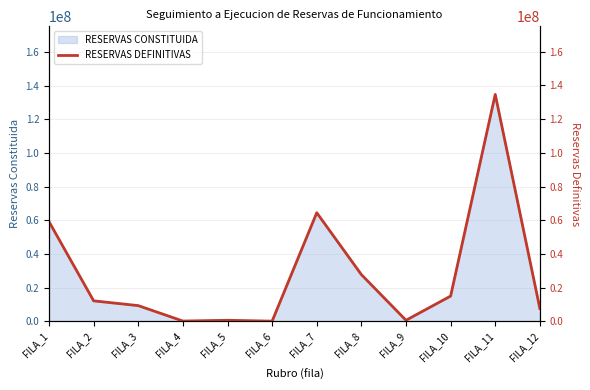

The chart shows a value of 7643906 at FILA_12. True or false?

True